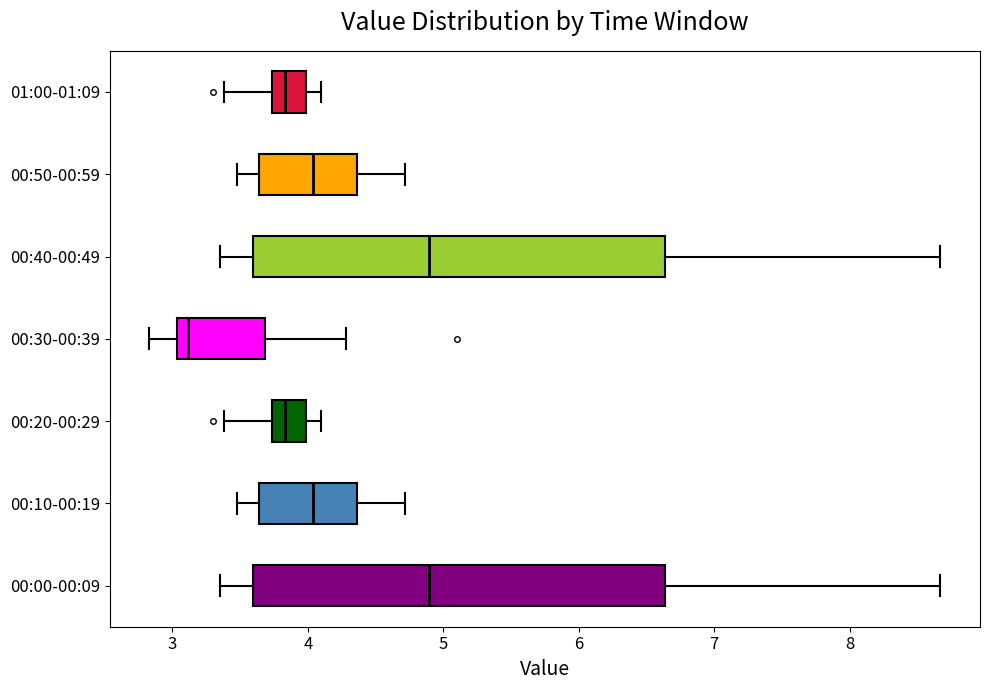

Reading bottom to top, read every box against the x-axis: the position of its median line, the range the box covers, and the ends of its whiskers. The values are not printed on the chart, so give them approximately, as read against the axis.

00:00-00:09: median 4.9, box 3.6 to 6.6, whiskers 3.4 to 8.7
00:10-00:19: median 4.0, box 3.6 to 4.4, whiskers 3.5 to 4.7
00:20-00:29: median 3.8, box 3.7 to 4.0, whiskers 3.4 to 4.1
00:30-00:39: median 3.1, box 3.0 to 3.7, whiskers 2.8 to 4.3
00:40-00:49: median 4.9, box 3.6 to 6.6, whiskers 3.4 to 8.7
00:50-00:59: median 4.0, box 3.6 to 4.4, whiskers 3.5 to 4.7
01:00-01:09: median 3.8, box 3.7 to 4.0, whiskers 3.4 to 4.1